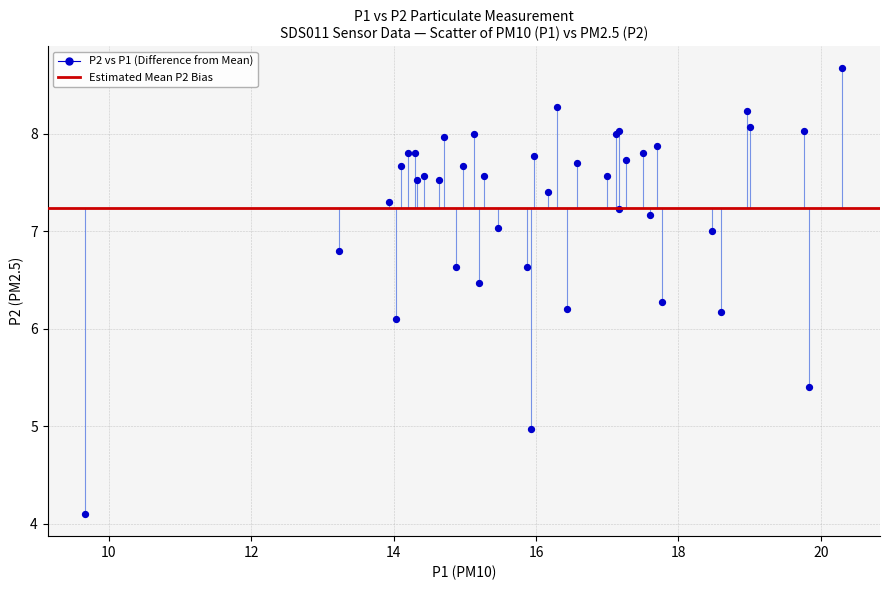

What Y value in the scatter plot is closest to 6?

6.1